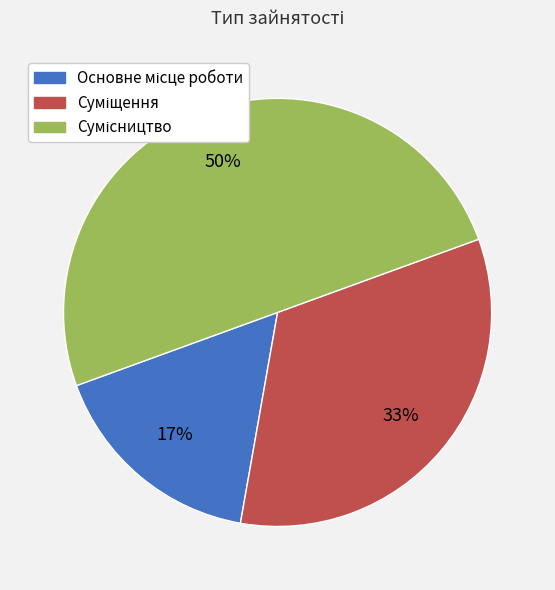

To the nearest percent, what is the average slice percentage?

33%